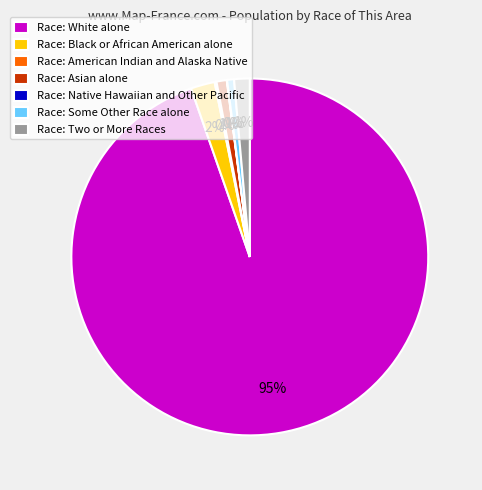

To the nearest percent, what is the difference between the largest and smallest slice percentages?

95%